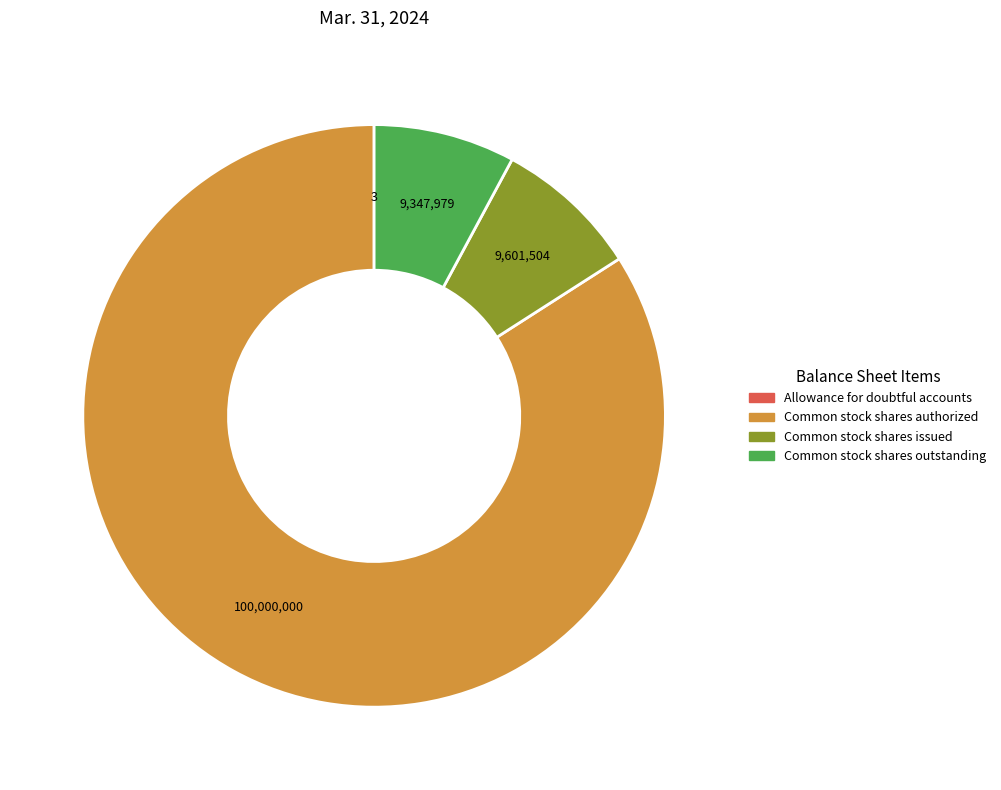

Approximately how many times larger is the value at Common stock shares authorized compared to Common stock shares outstanding?

10.7